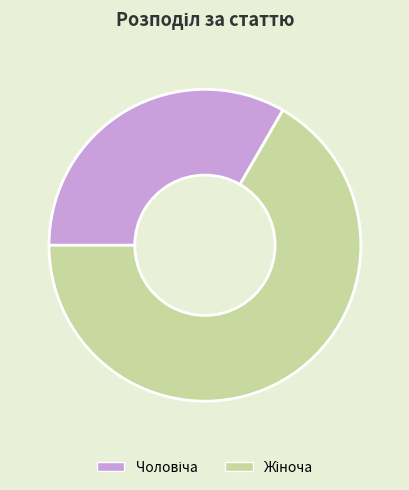

What is the smallest slice in the pie chart?

Чоловіча